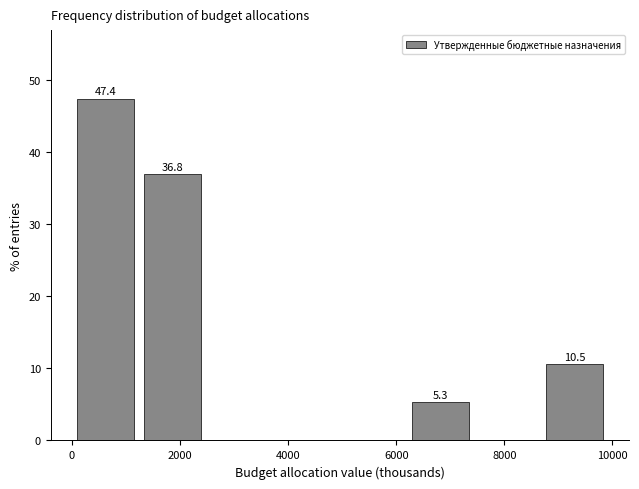

Which range on the x-axis has the tallest bar?

0 to 1200